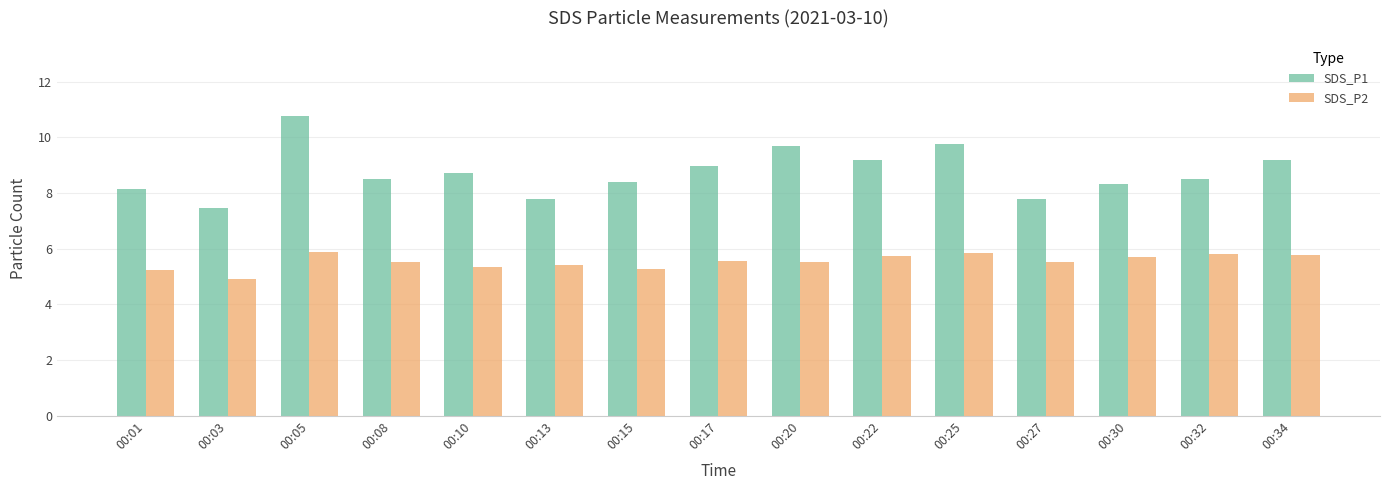

The SDS_P1 series shows 8.3 at 00:30. True or false?

True